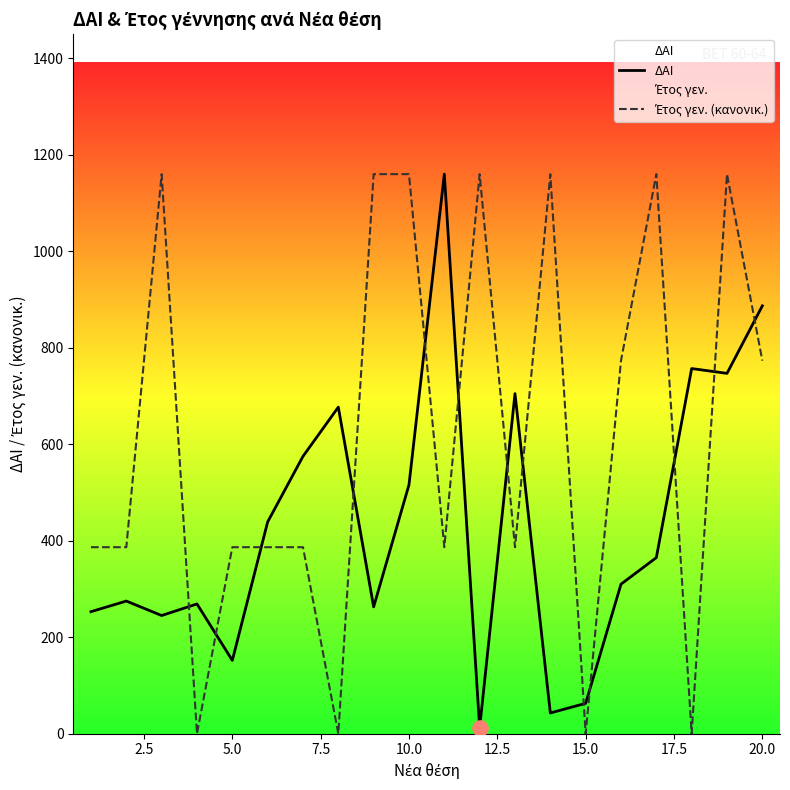

Which series has the widest spread of Y values?

Έτος γεν. (κανονικ.)